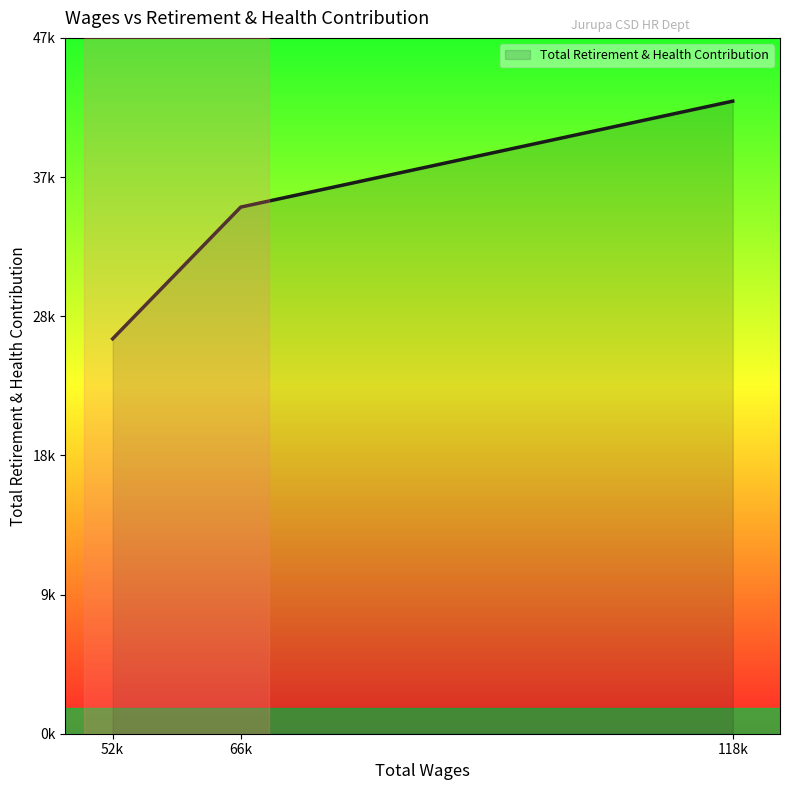

Does the chart have visible grid lines?

No